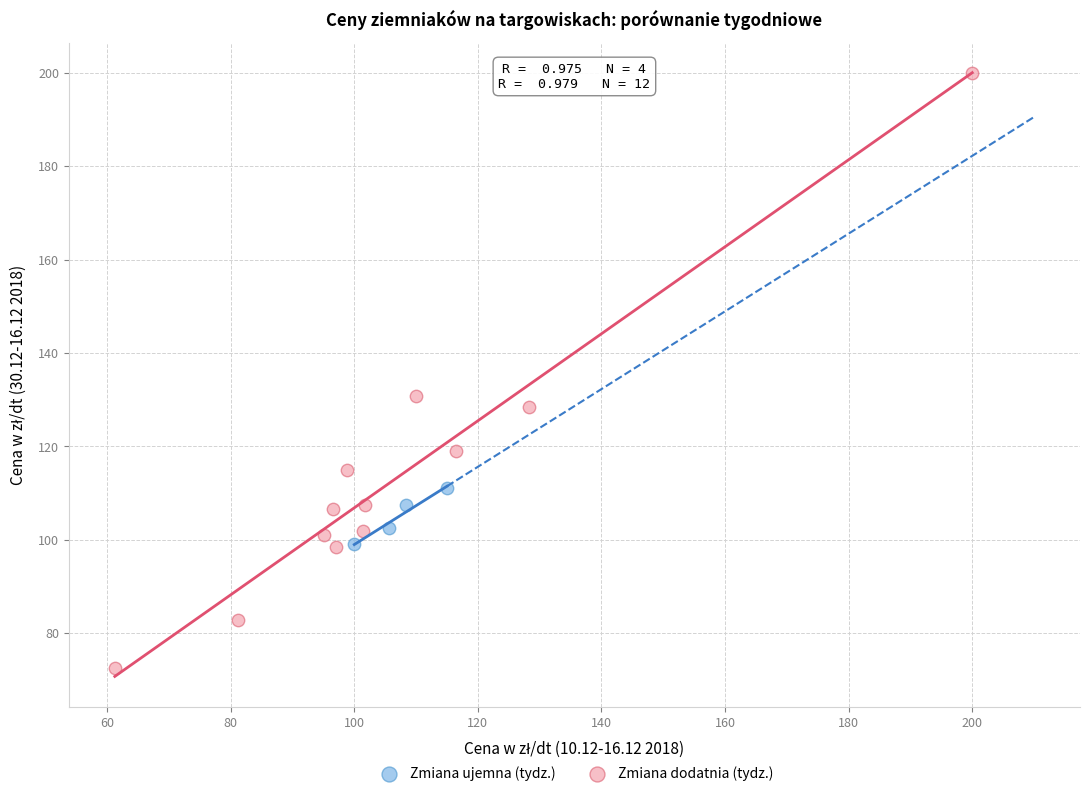

Which series has the widest spread of Y values?

Zmiana dodatnia (tydz.)